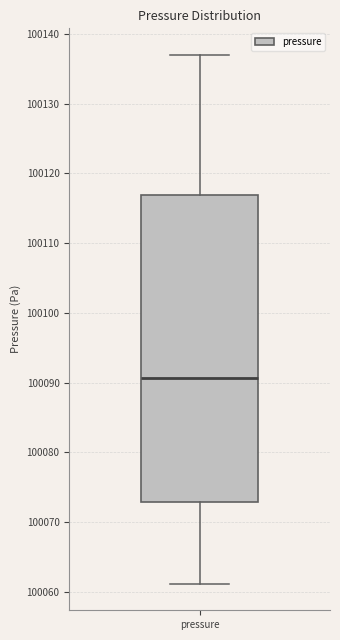

Where does the lower whisker of the box for pressure end on the y-axis? The values are not printed on the chart, so give them approximately, as read against the axis.

100061